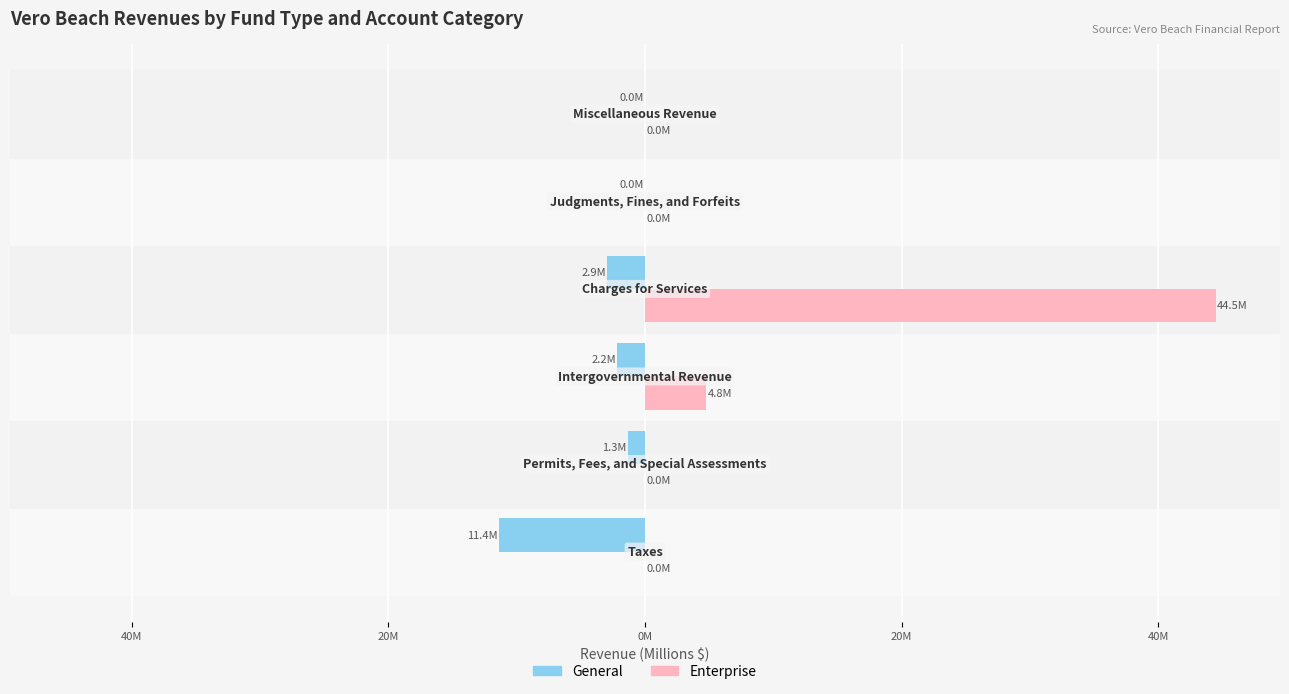

Reading left to right, extract all data points from this chart.

General: -11.4	-1.3	-2.2	-2.9	0.0	0.0
Enterprise: 0.0	0.0	4.8	44.5	0.0	0.0